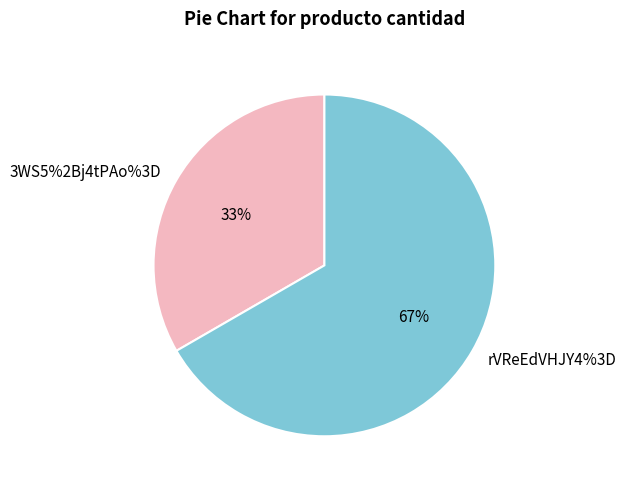

Rank the categories by value from lowest to highest.

3WS5%2Bj4tPAo%3D, rVReEdVHJY4%3D